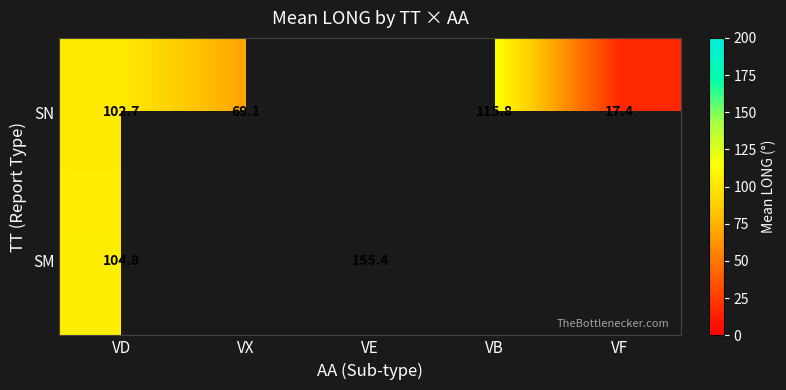

How many data points does each series have?

5